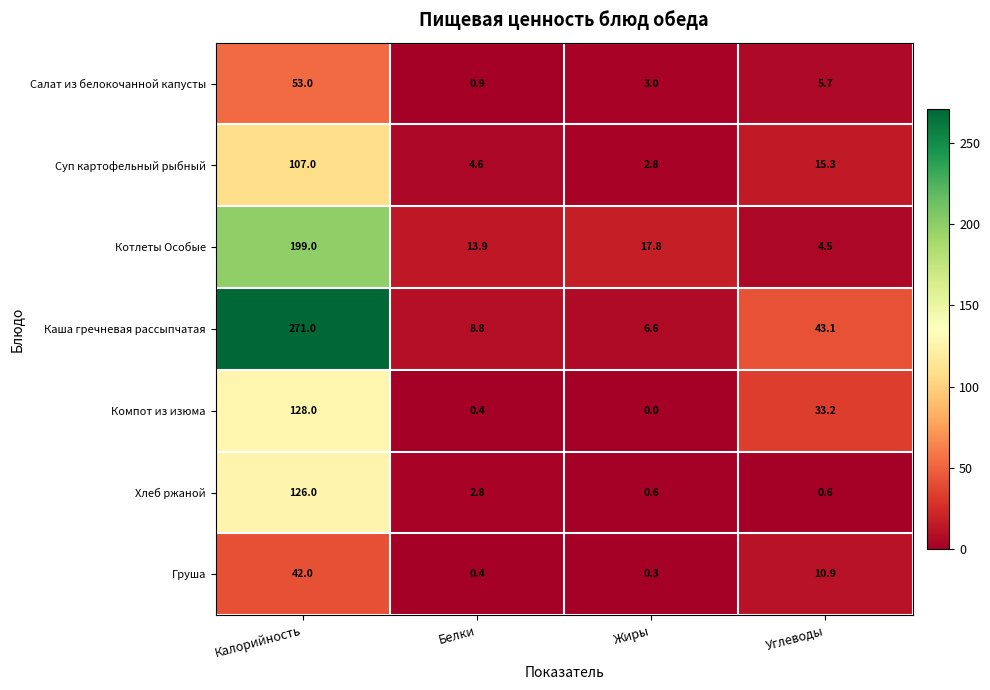

The value of Каша гречневая рассыпчатая at Жиры is 6.6. True or false?

True